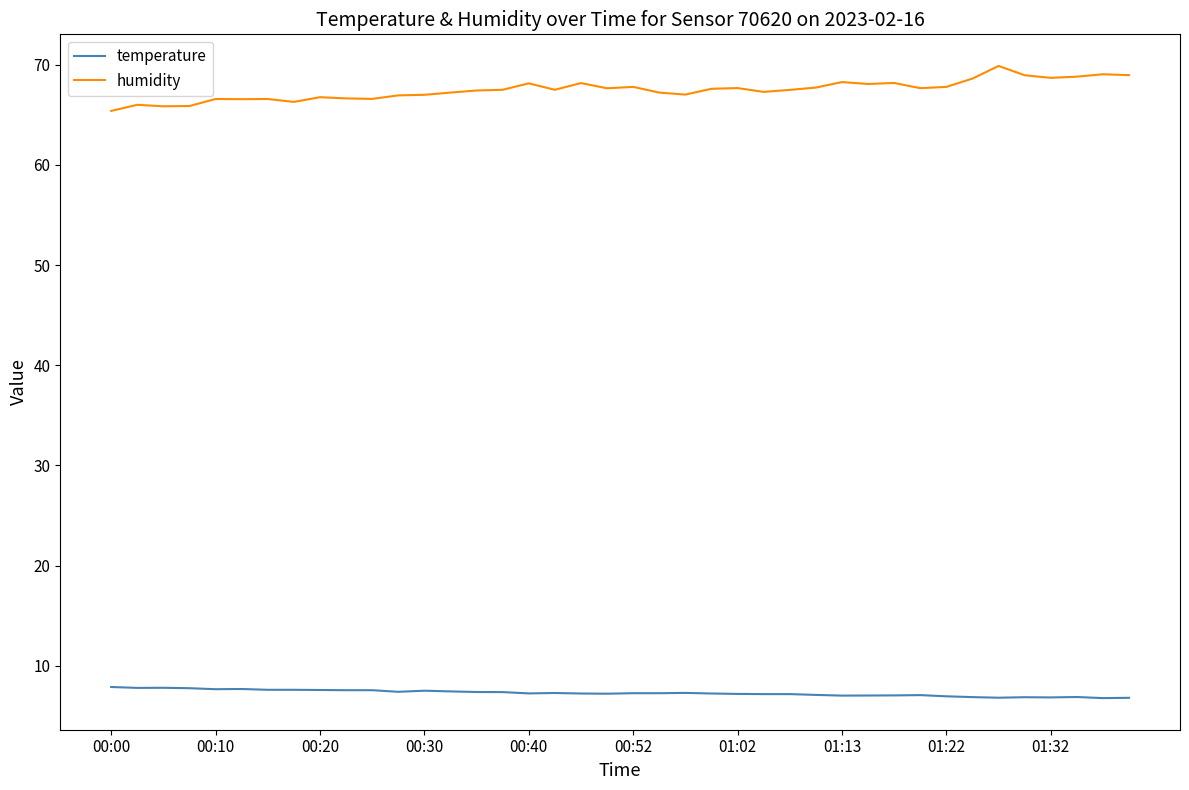

What is the greatest value displayed?

69.9